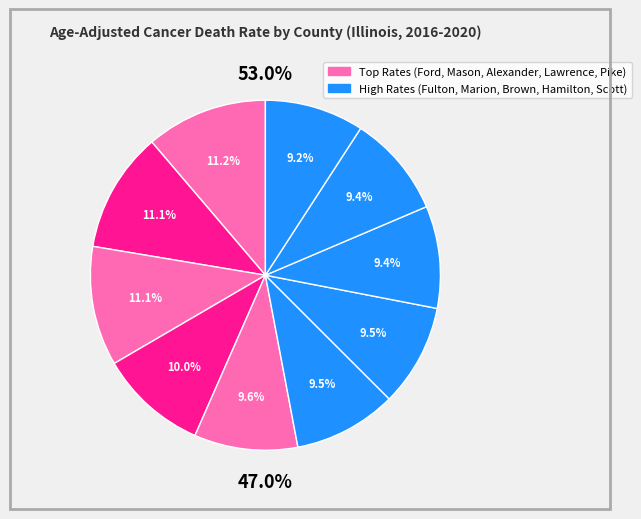

Between Mason County and Pike County, which is larger?

Mason County